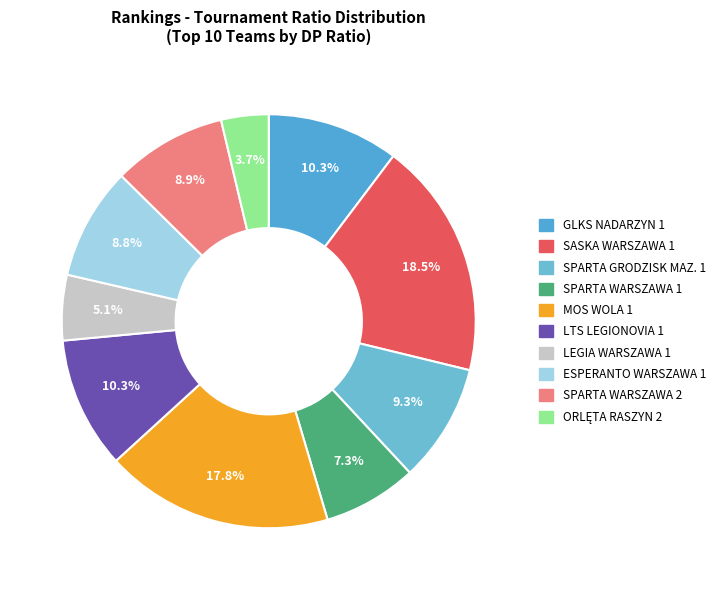

Between SASKA WARSZAWA 1 and LTS LEGIONOVIA 1, which is larger?

SASKA WARSZAWA 1